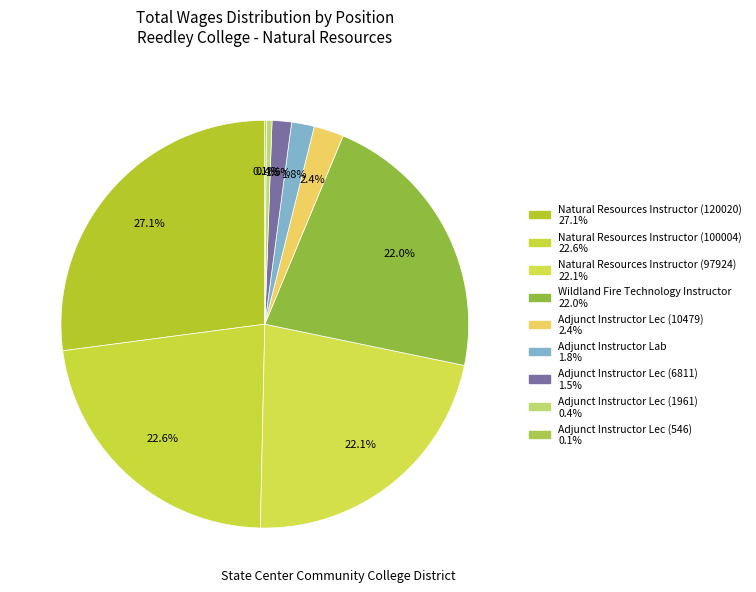

What is the smallest slice in the pie chart?

Adjunct Instructor Lec (546)